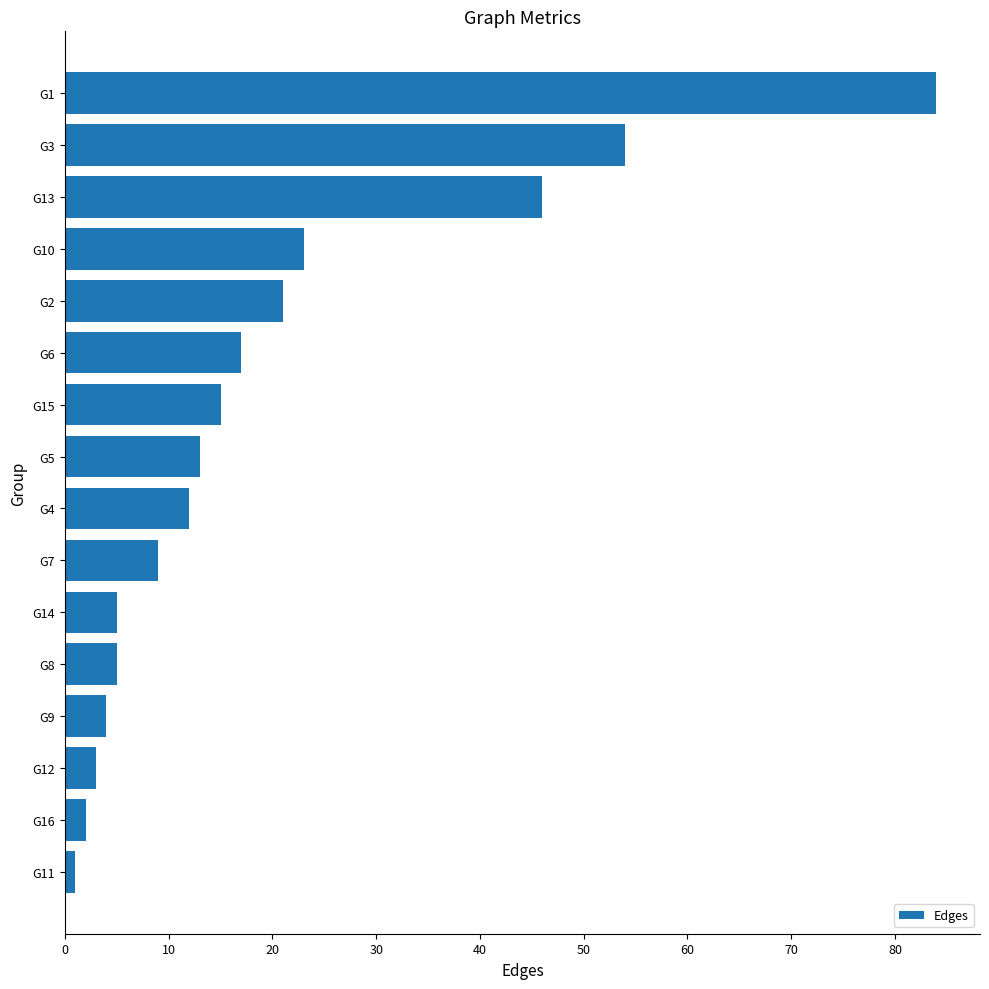

True or false: the data shows 30 at G13.

False